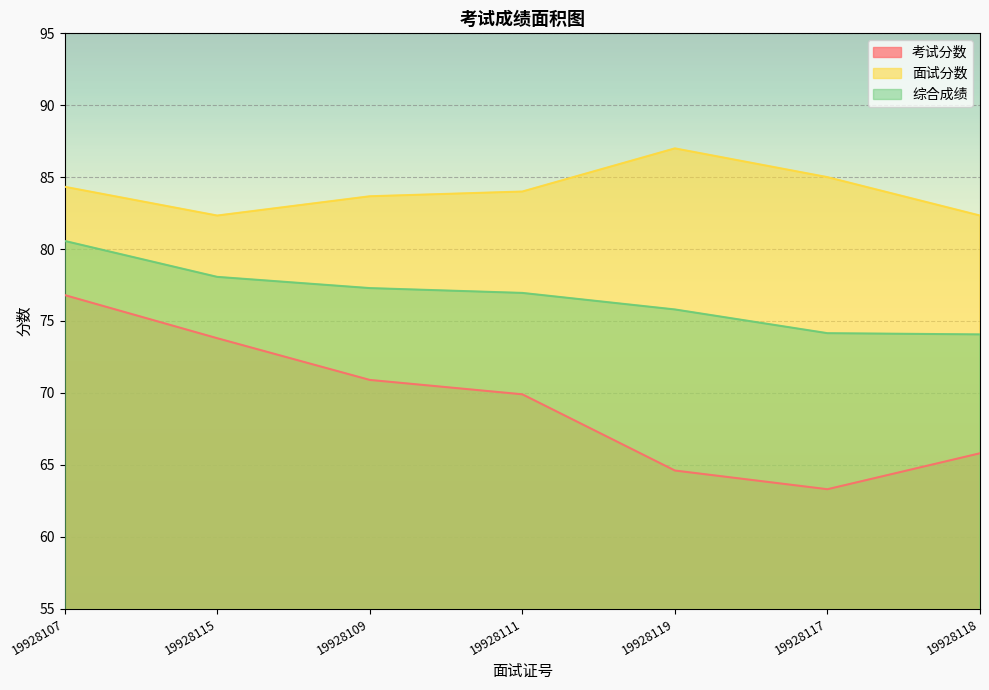

What position from the right is 19928118?

1